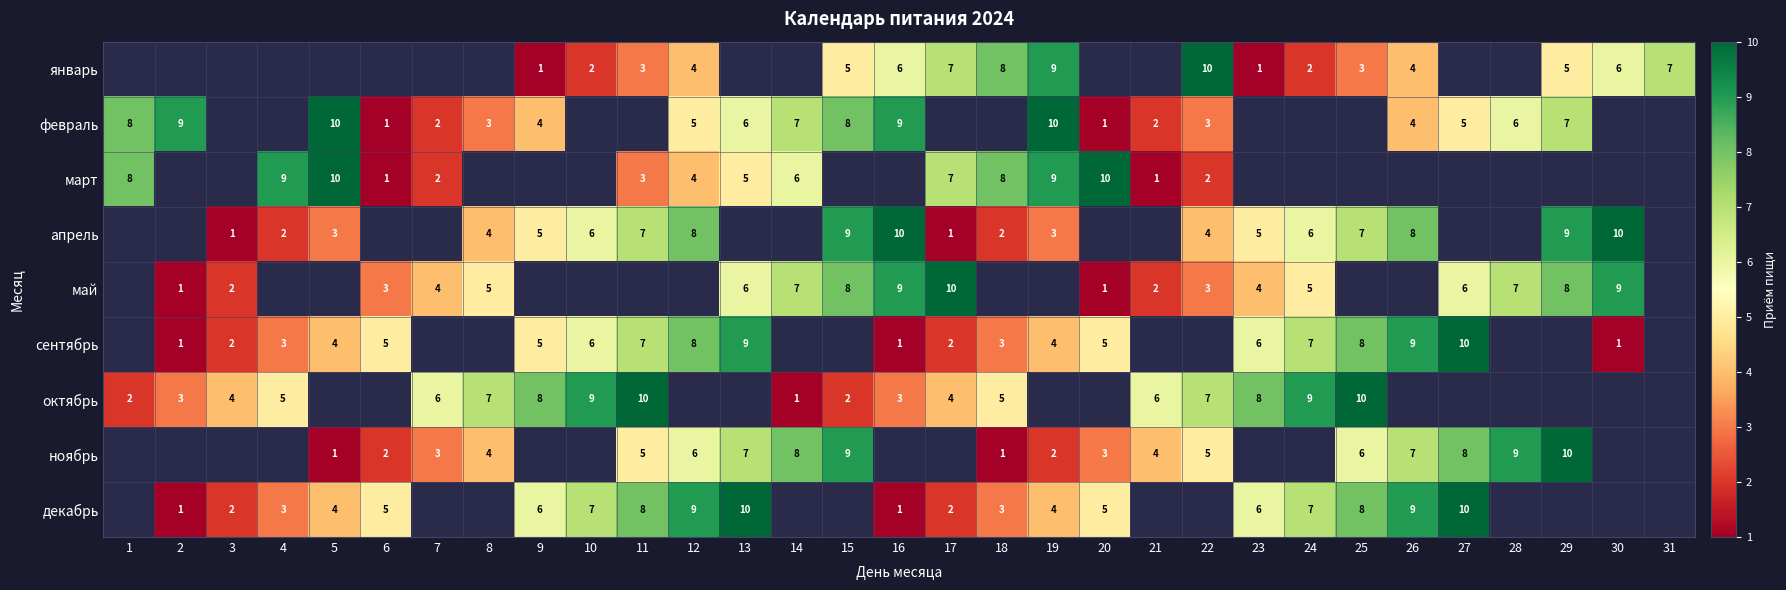

The январь series shows 9 at 19. True or false?

True